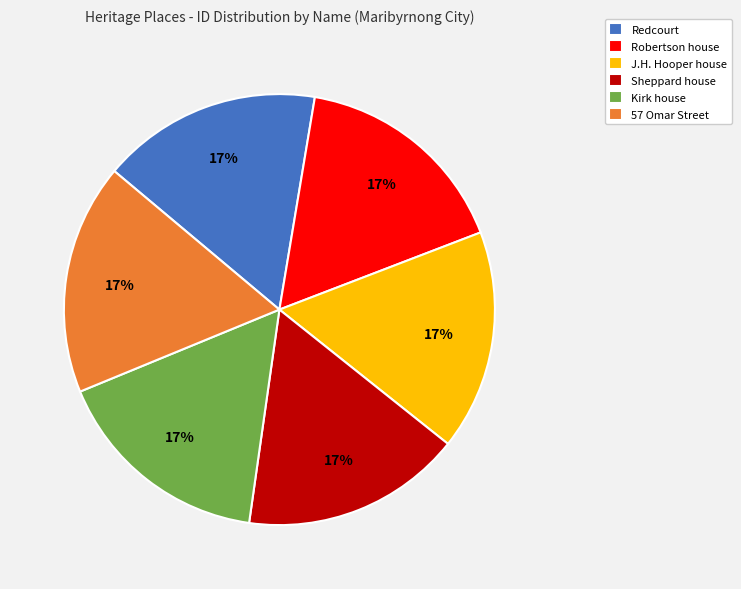

The Kirk house slice represents 3% of the pie. True or false?

False